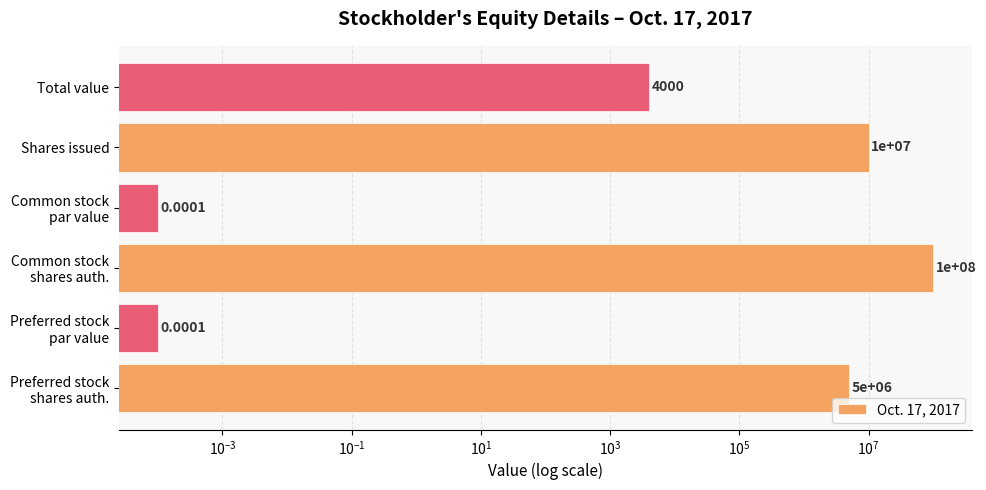

The value at Common stock par value is 0.0. True or false?

False